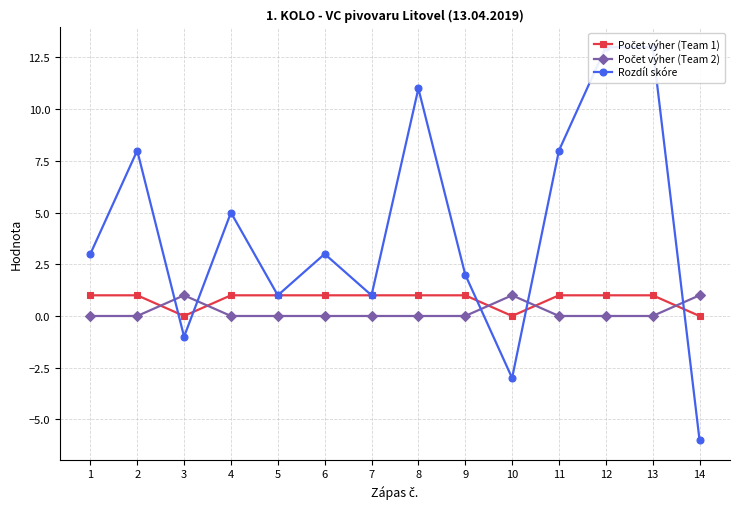

What is the maximum value for Počet výher (Team 1)?

1